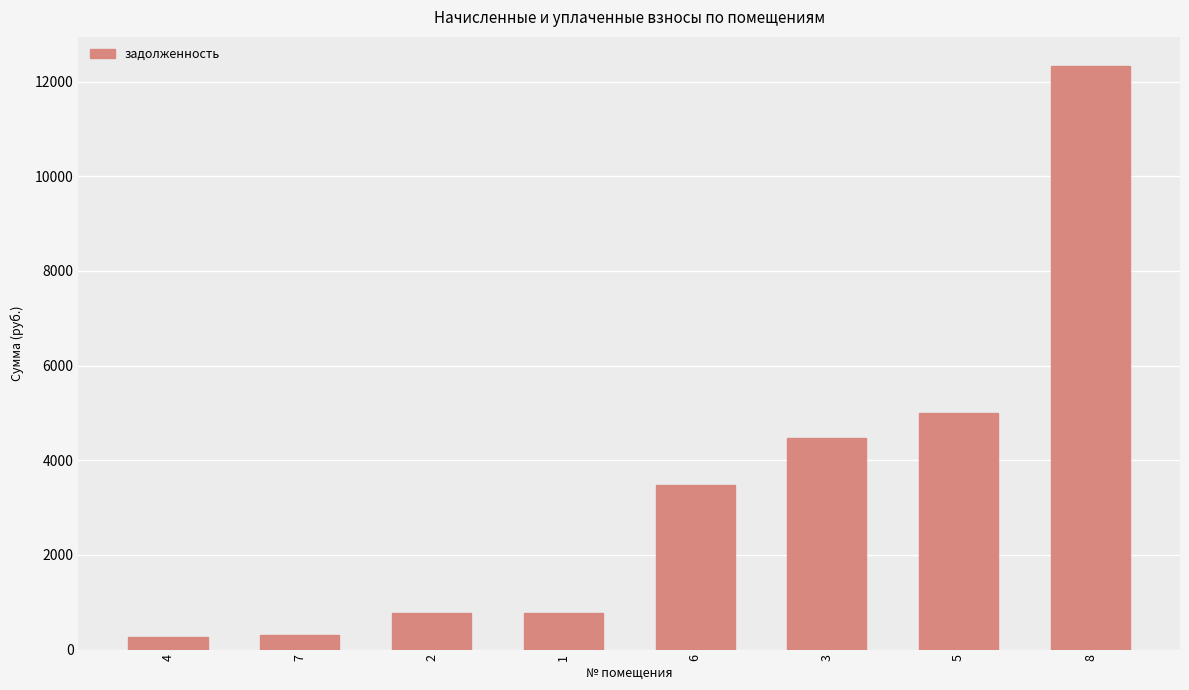

Reading left to right, transcribe all the data shown in this chart.

256.2	316.4	777.6	777.6	3474.7	4466.2	4987.1	12326.4